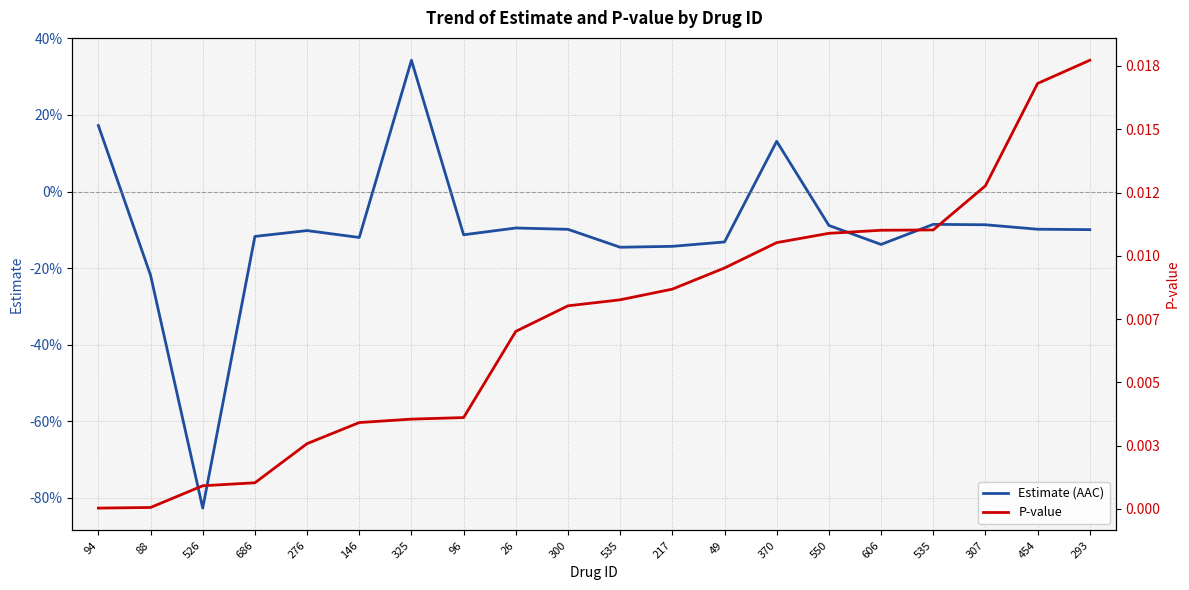

What is the minimum value shown in the chart?

-0.8